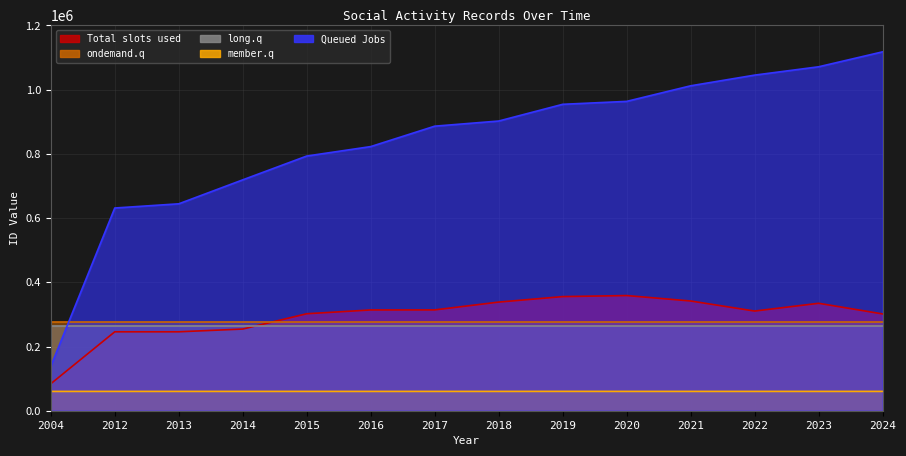

Between 2014 and 2021, which is larger?

2021